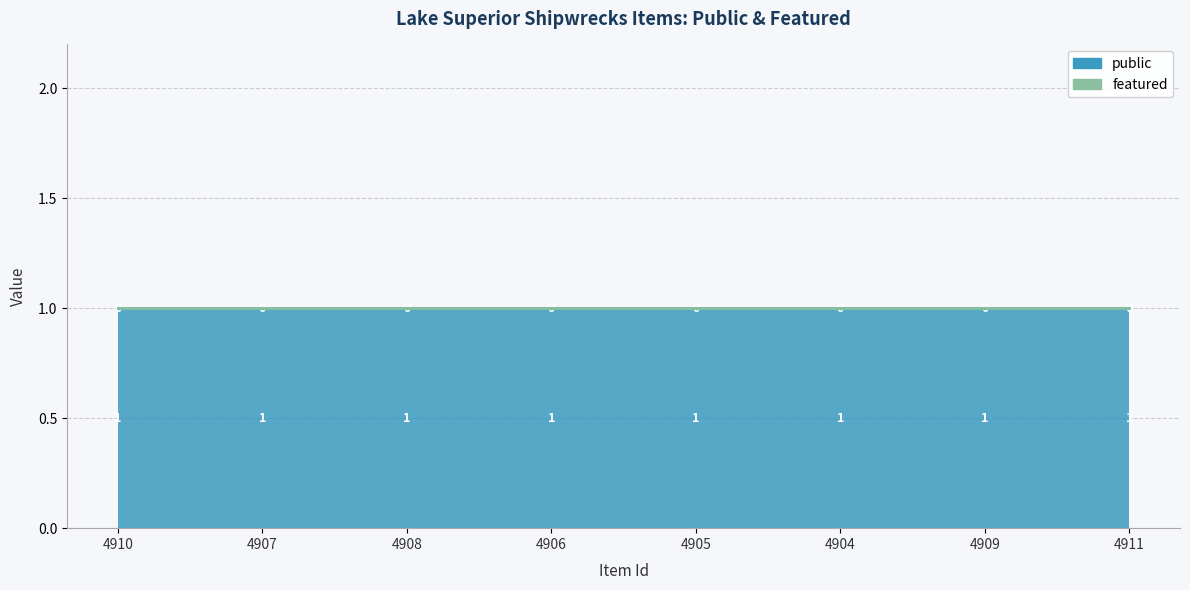

At how many categories does at least one series exceed 0?

8